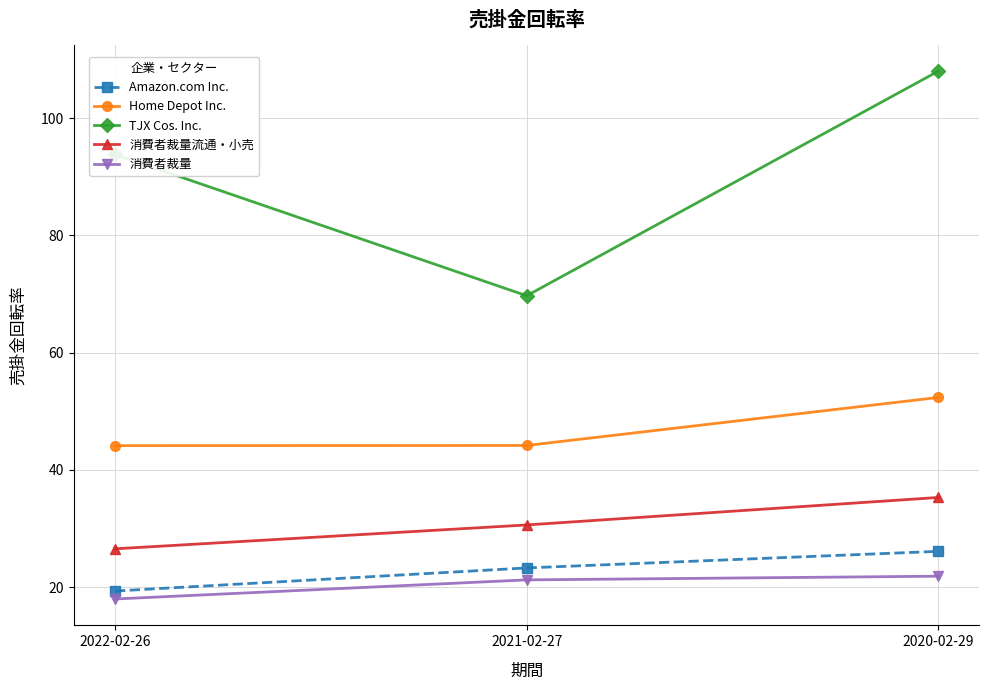

What is the approximate value of 消費者裁量流通・小売 at 2020-02-29?

35.3